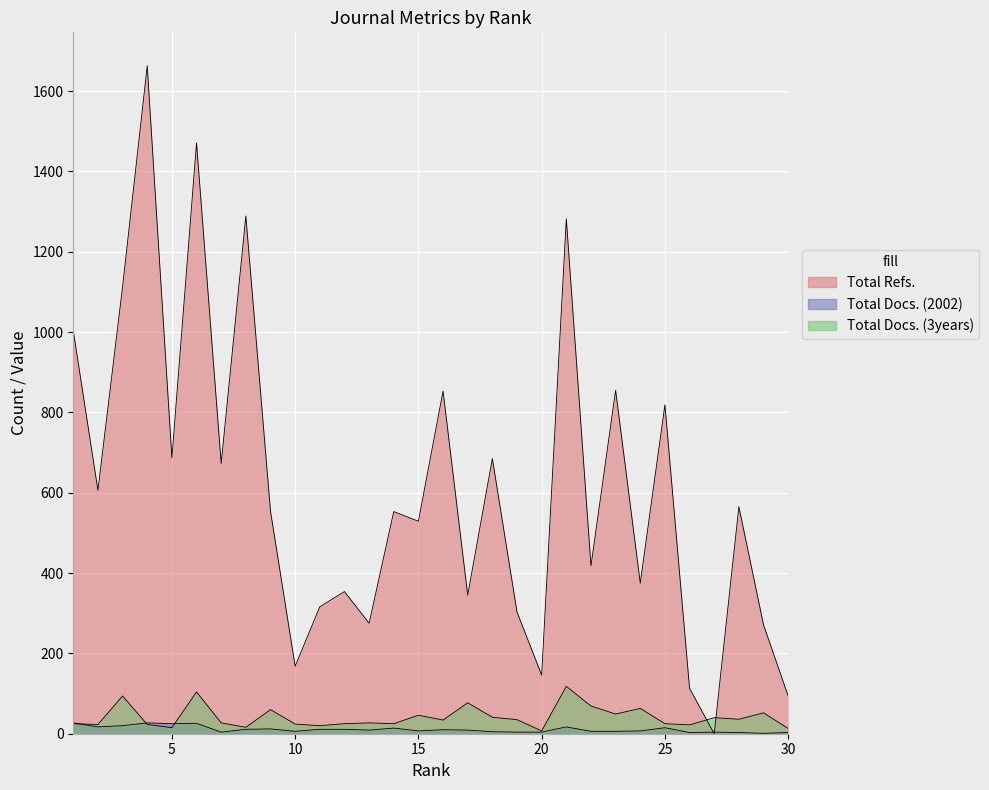

True or false: Total Docs. (3years) has more than 2 interior local peaks.

True